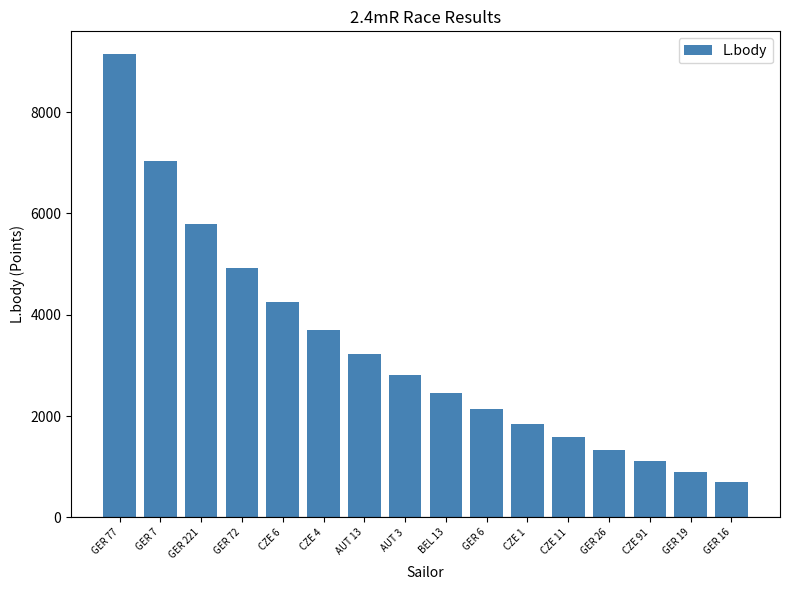

Reading right to left, extract all data points from this chart.

707	903	1113	1338	1582	1846	2136	2456	2814	3220	3689	4243	4921	5796	7029	9136